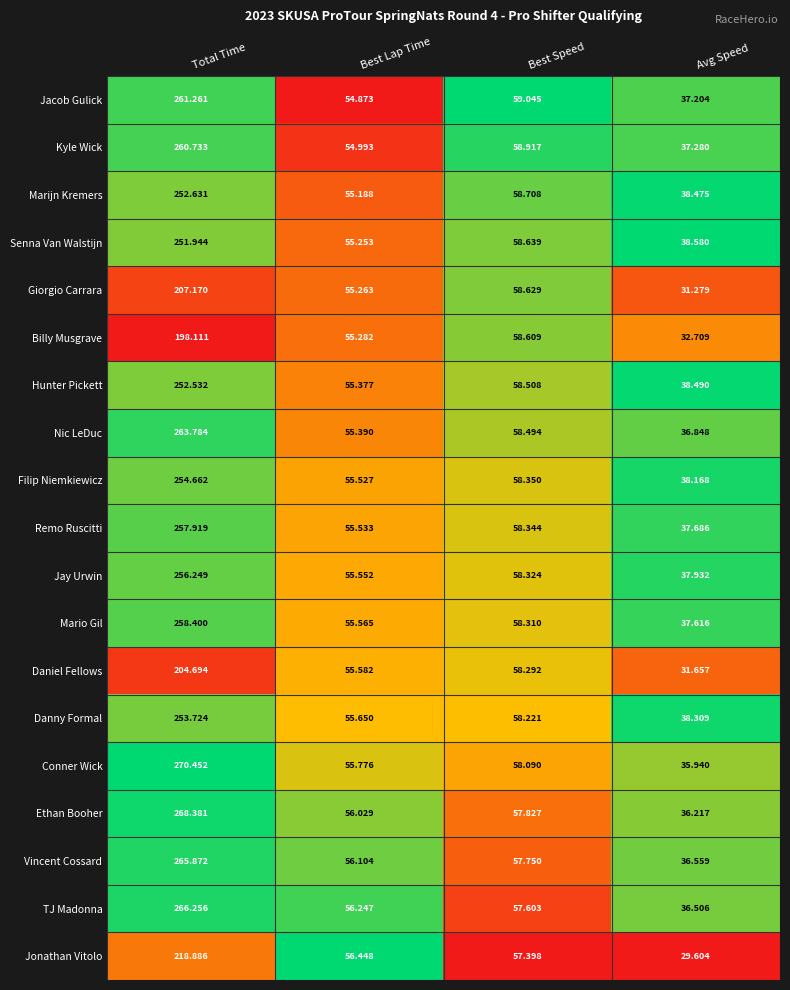

Where does the Hunter Pickett series first go above 58?

Total Time